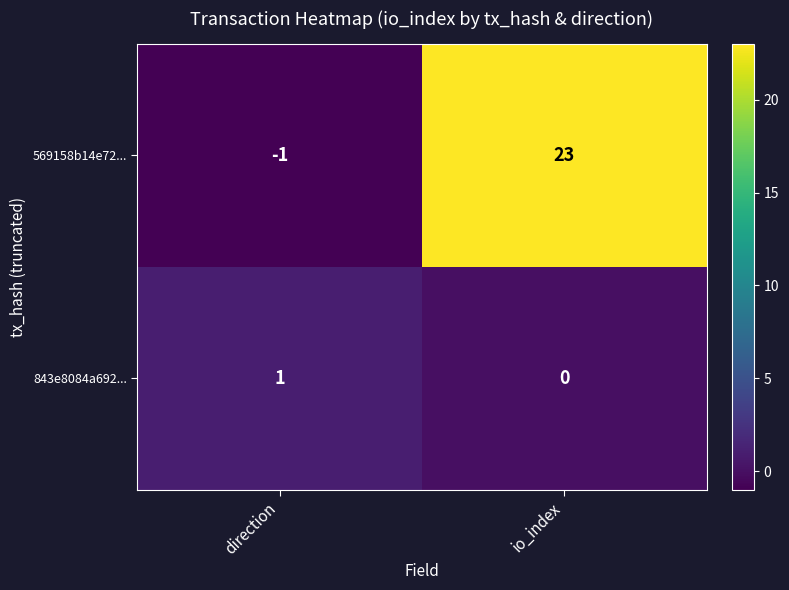

The 843e8084a692... series shows 2 at direction. True or false?

False